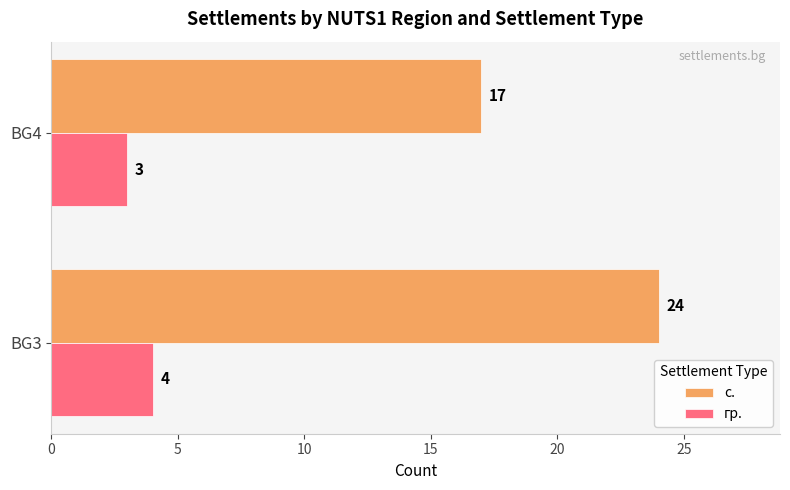

List the labels in order of гр. value, largest first.

BG3, BG4